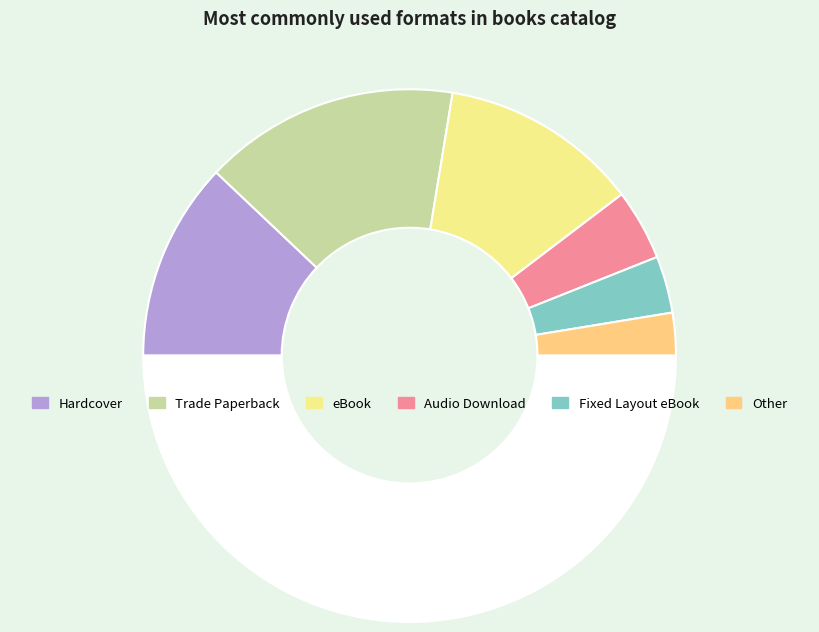

How many slices are in this pie chart?

7